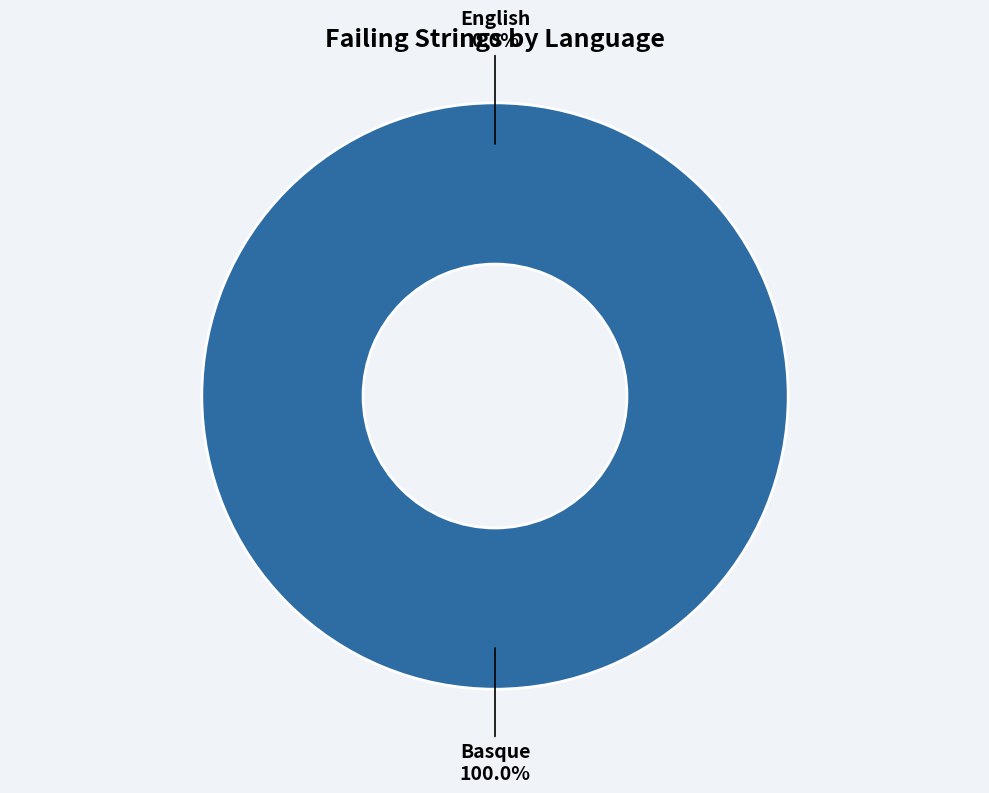

Which category accounts for the majority?

Basque